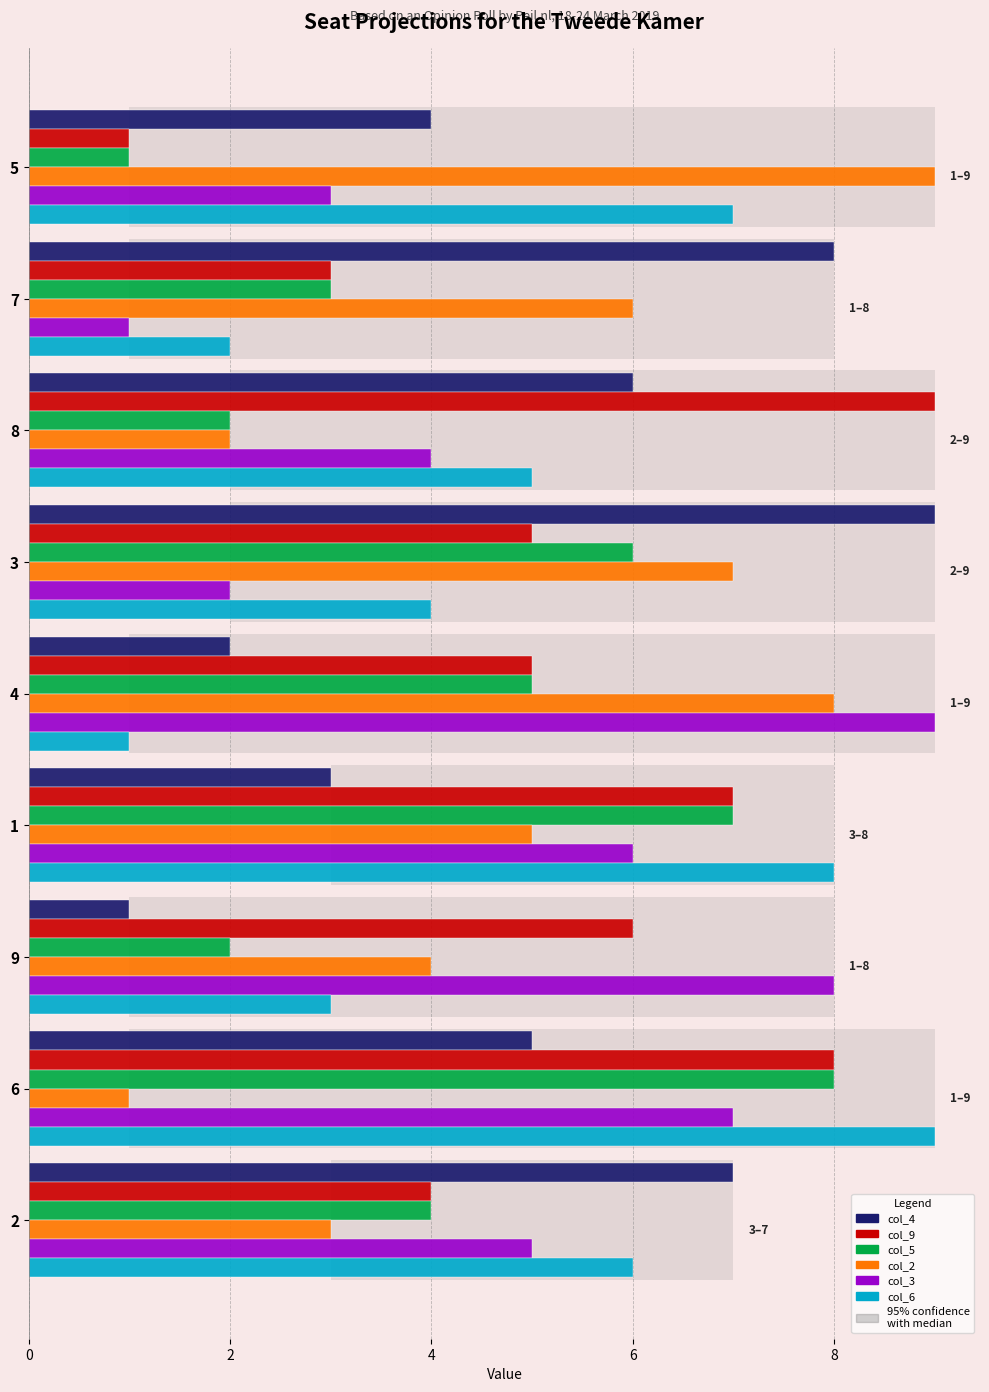

The col_6 series shows 7 at 8. True or false?

False